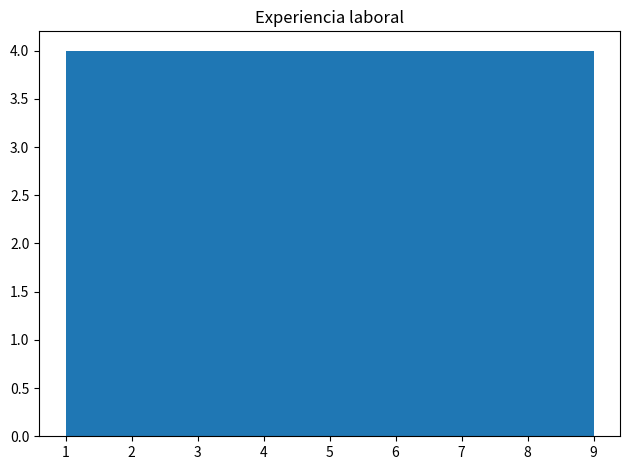

What is the height of the bar covering 3.7 to 4.6 on the x-axis? Neither the bar edges nor the heights are printed on the chart, so give them approximately, as read against the axes.

4